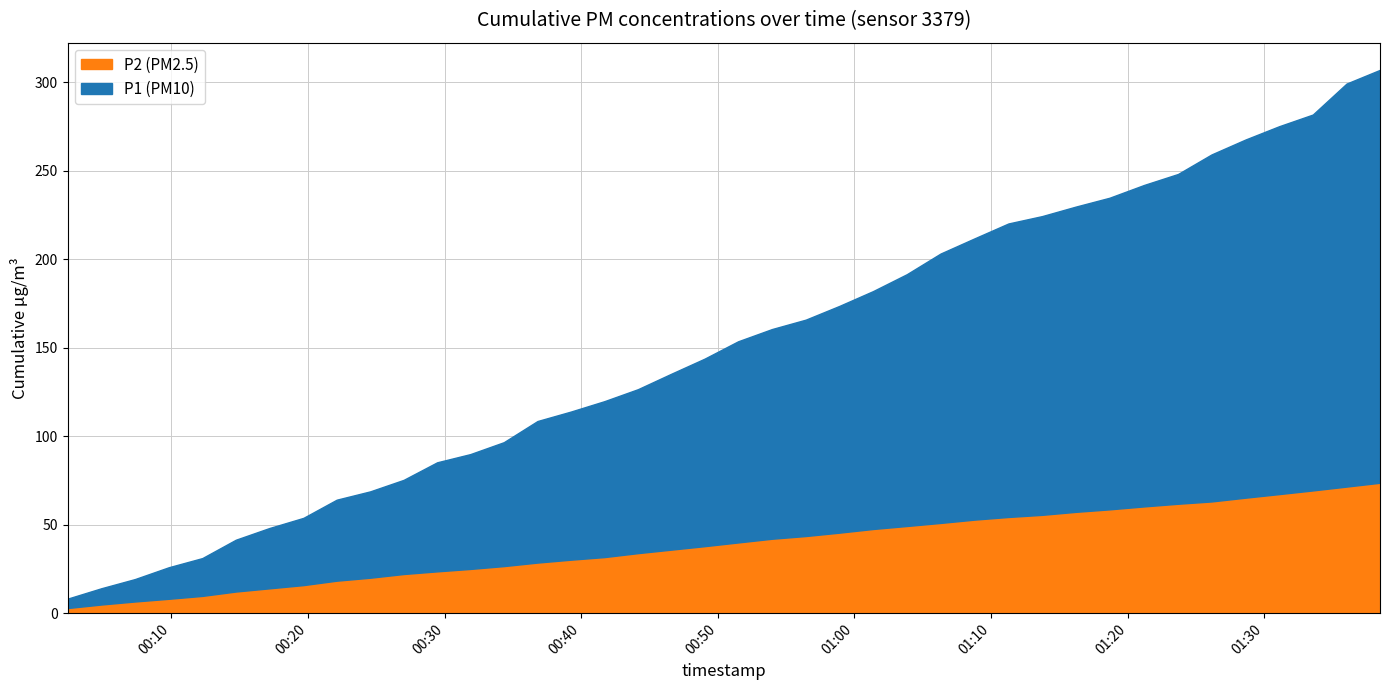

The P2 series shows 1.3 at 2023-03-14T01:26:08. True or false?

True